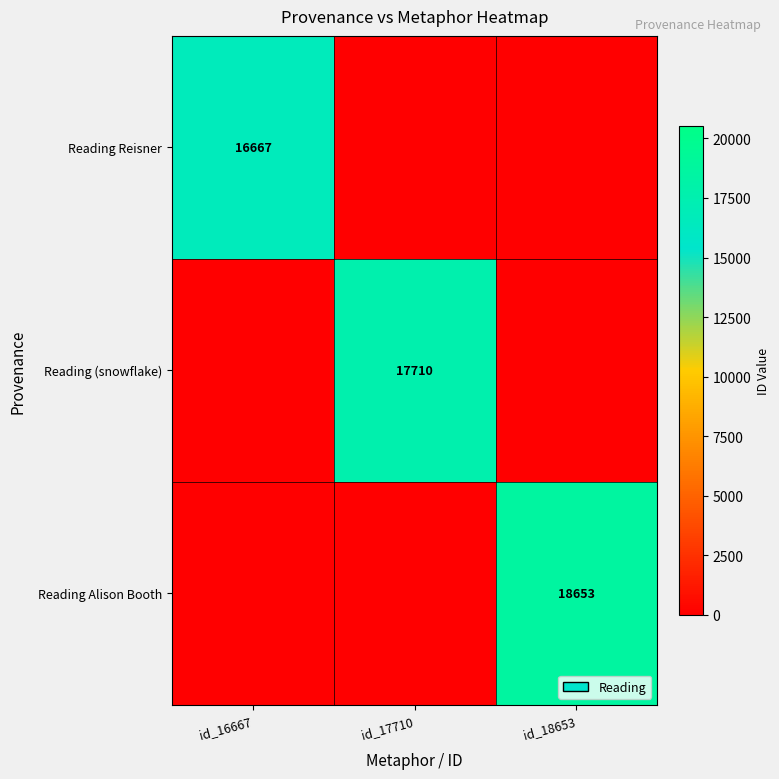

What is the average value of the Reading Reisner series?

5556